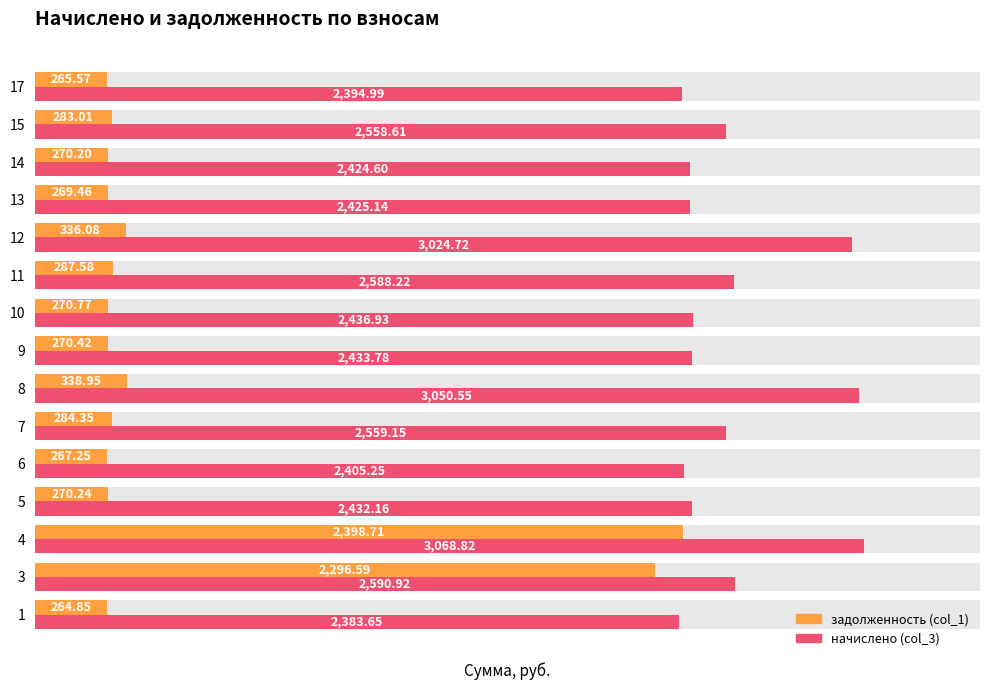

How many data points in начислено (col_3) are above 2436?

8